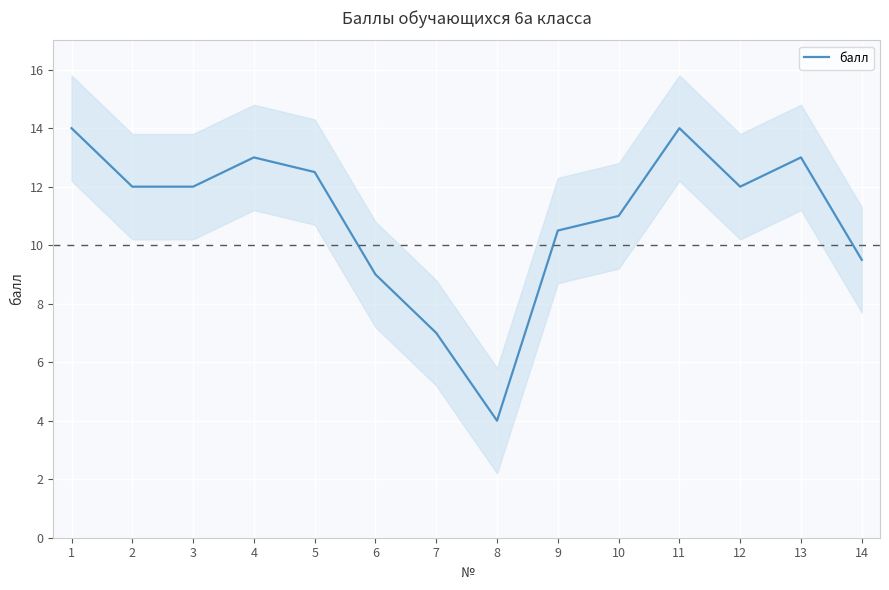

At which label does балл reach its minimum?

8